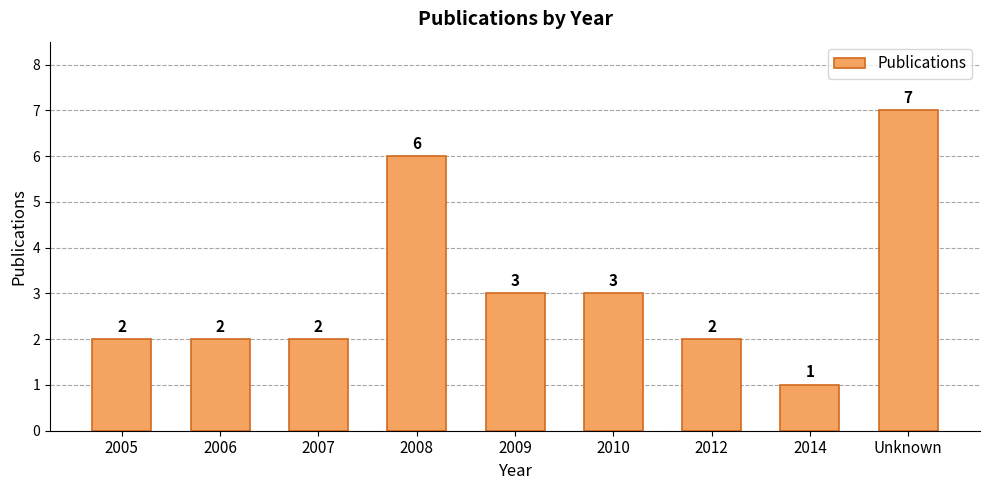

How many values are between 2 and 3?

6